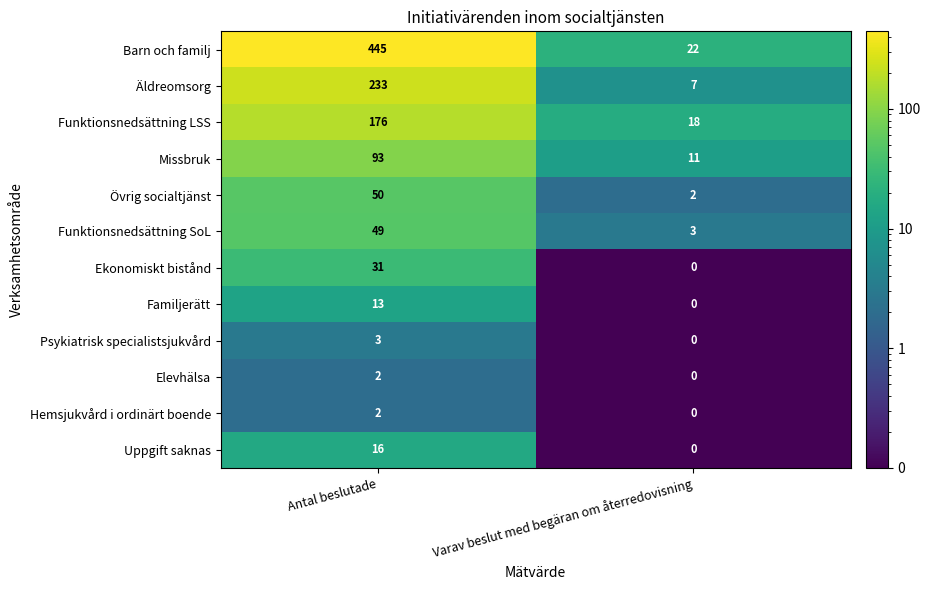

What is the difference between the Barn och familj values at Varav beslut med begäran om återredovisning and Antal beslutade?

423